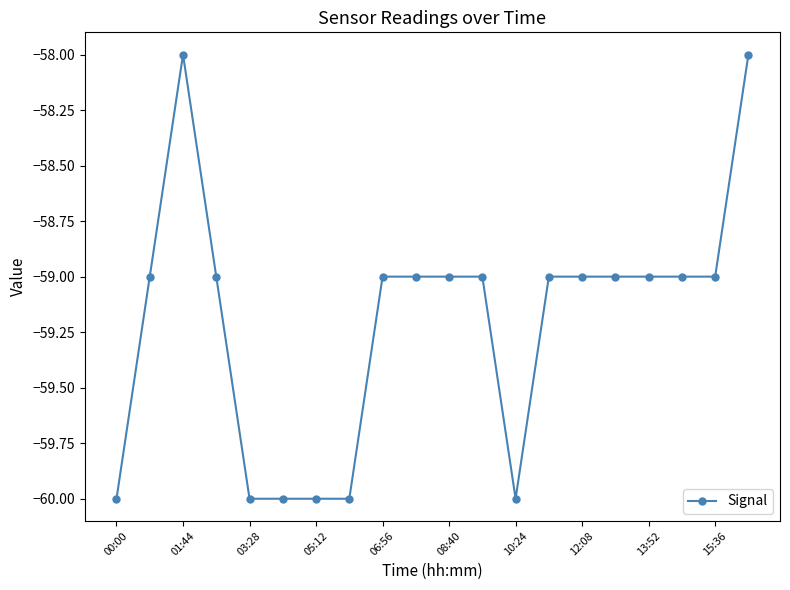

How many distinct data groups are displayed?

1